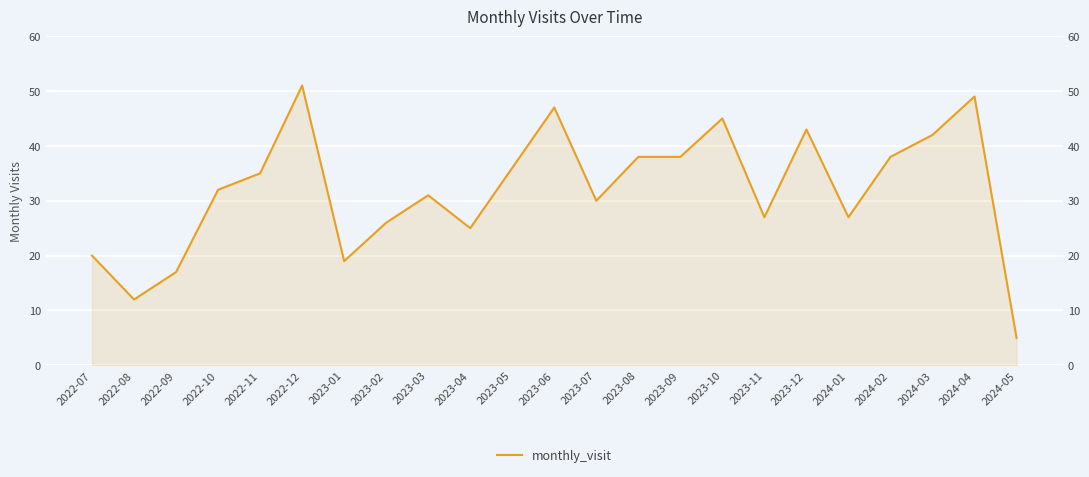

True or false: there are more than 2 points higher than both neighbors.

True